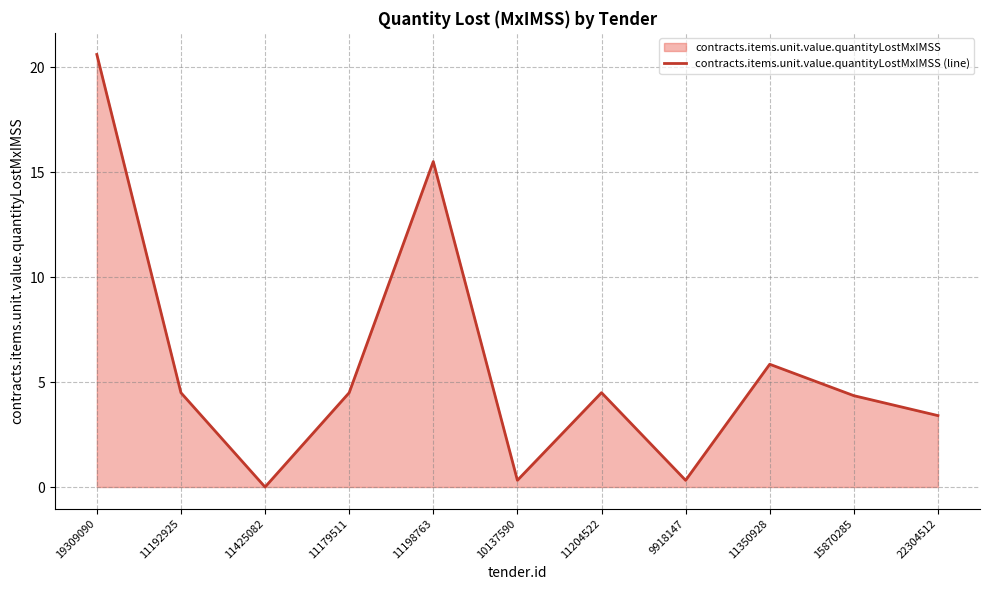

How many interior local valleys (lower than both neighbors) does the data have?

3